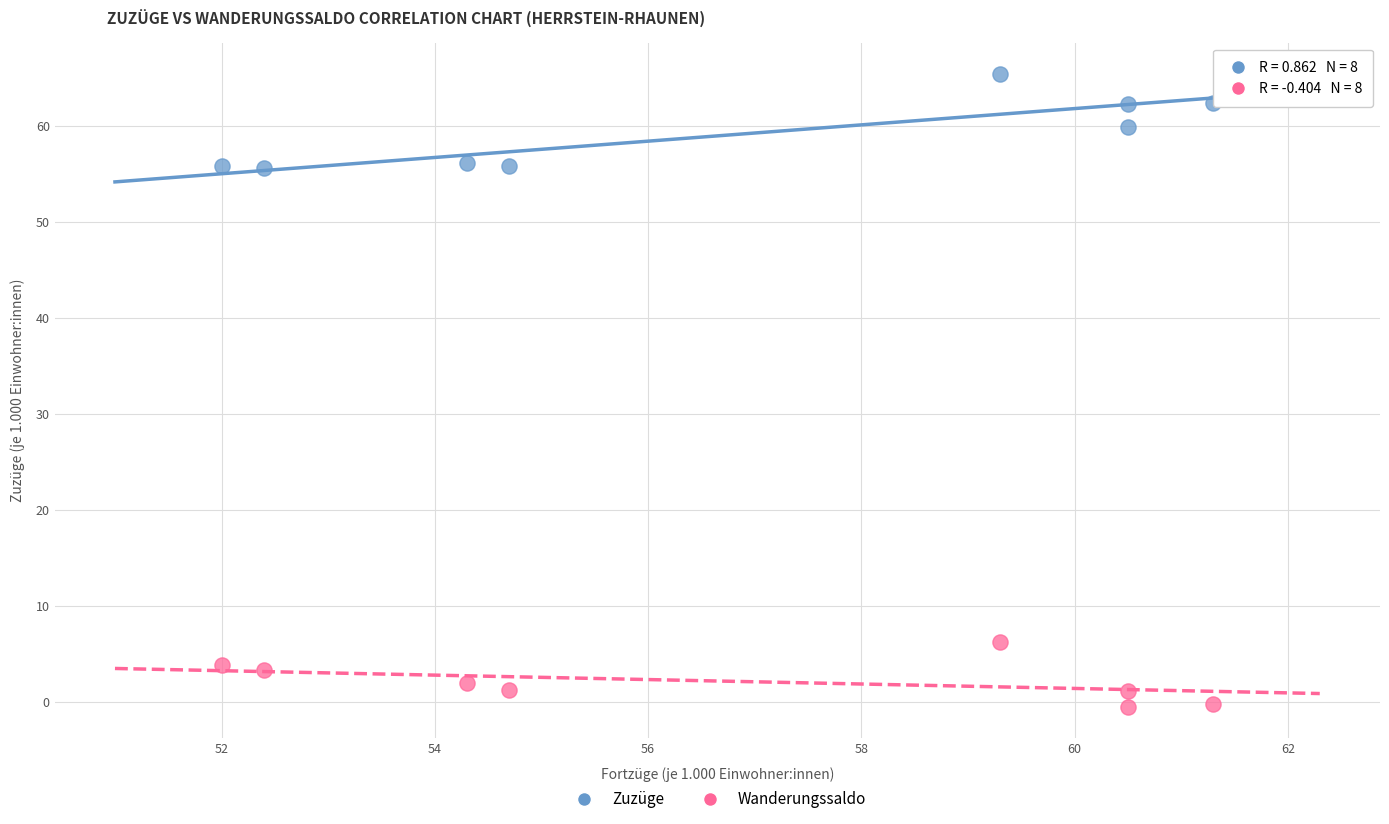

Across all data points, what is the range of X values (max minus min)?

9.3